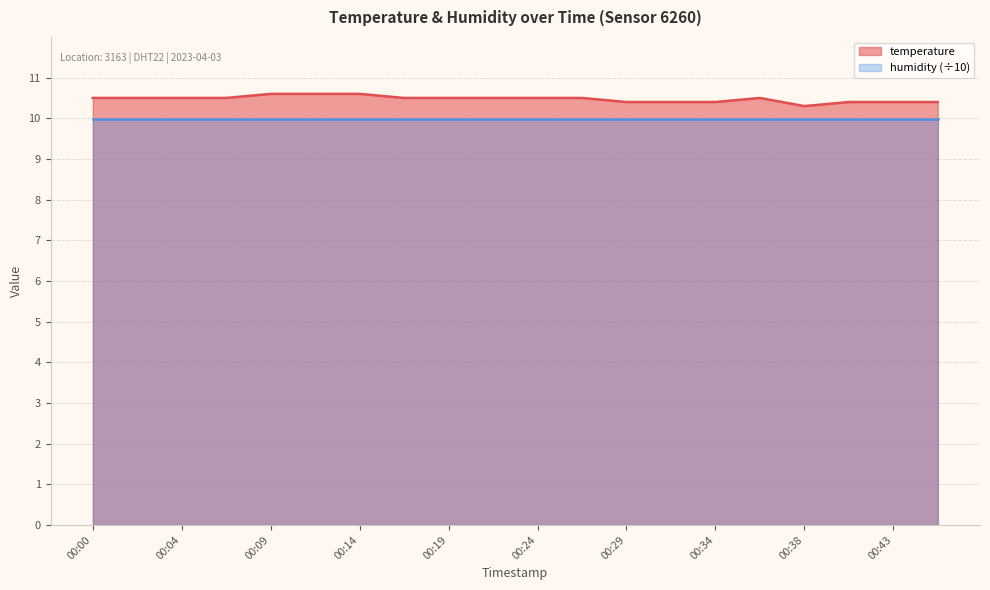

What is the value of the 20th point from the left?

10.4